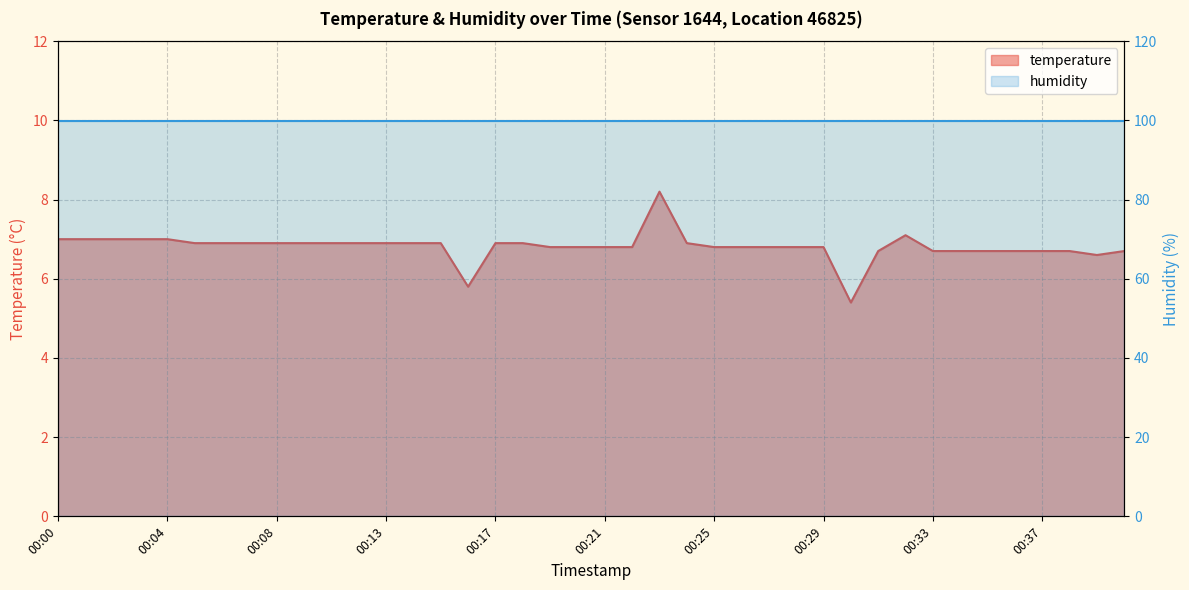

What is the sum of all values?

272.6